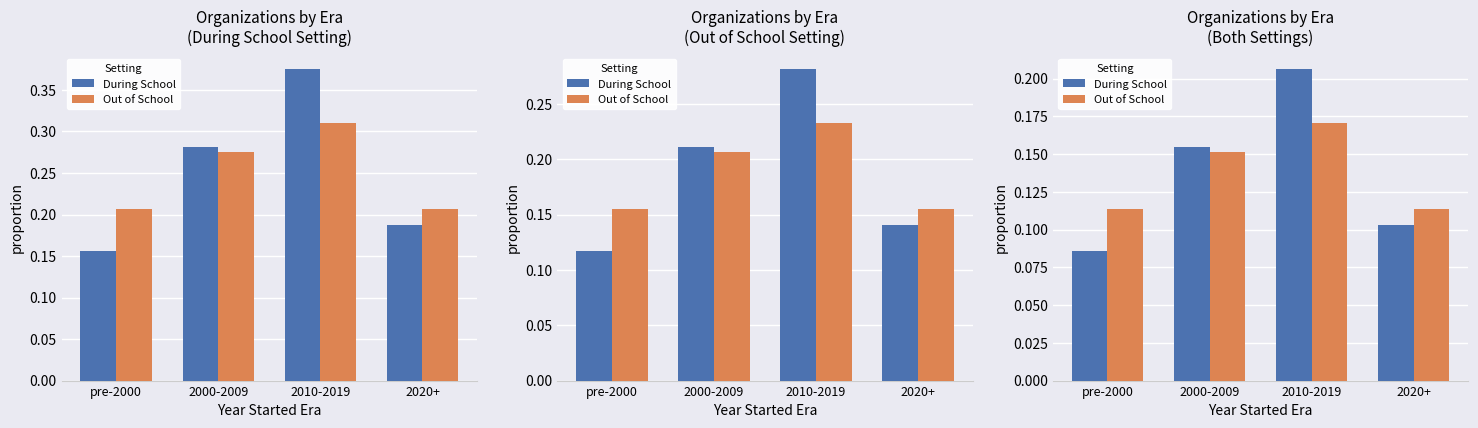

The Out of School series shows 0.2 at 2000-2009. True or false?

True